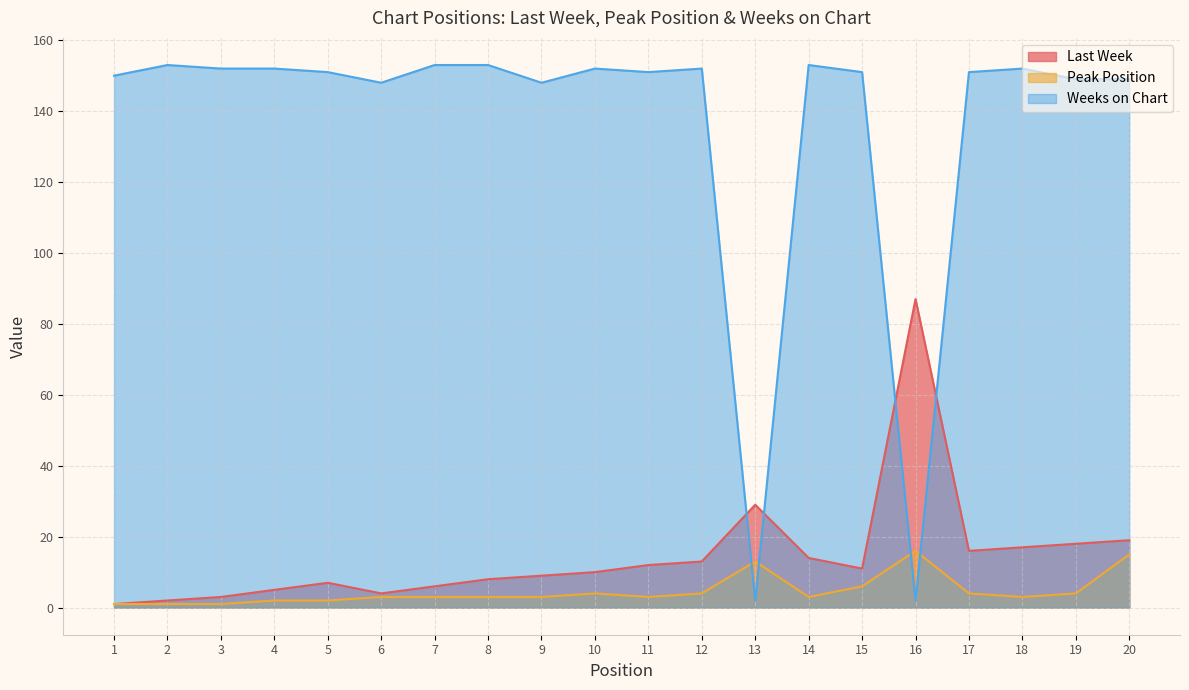

How many lines are shown in the chart?

3